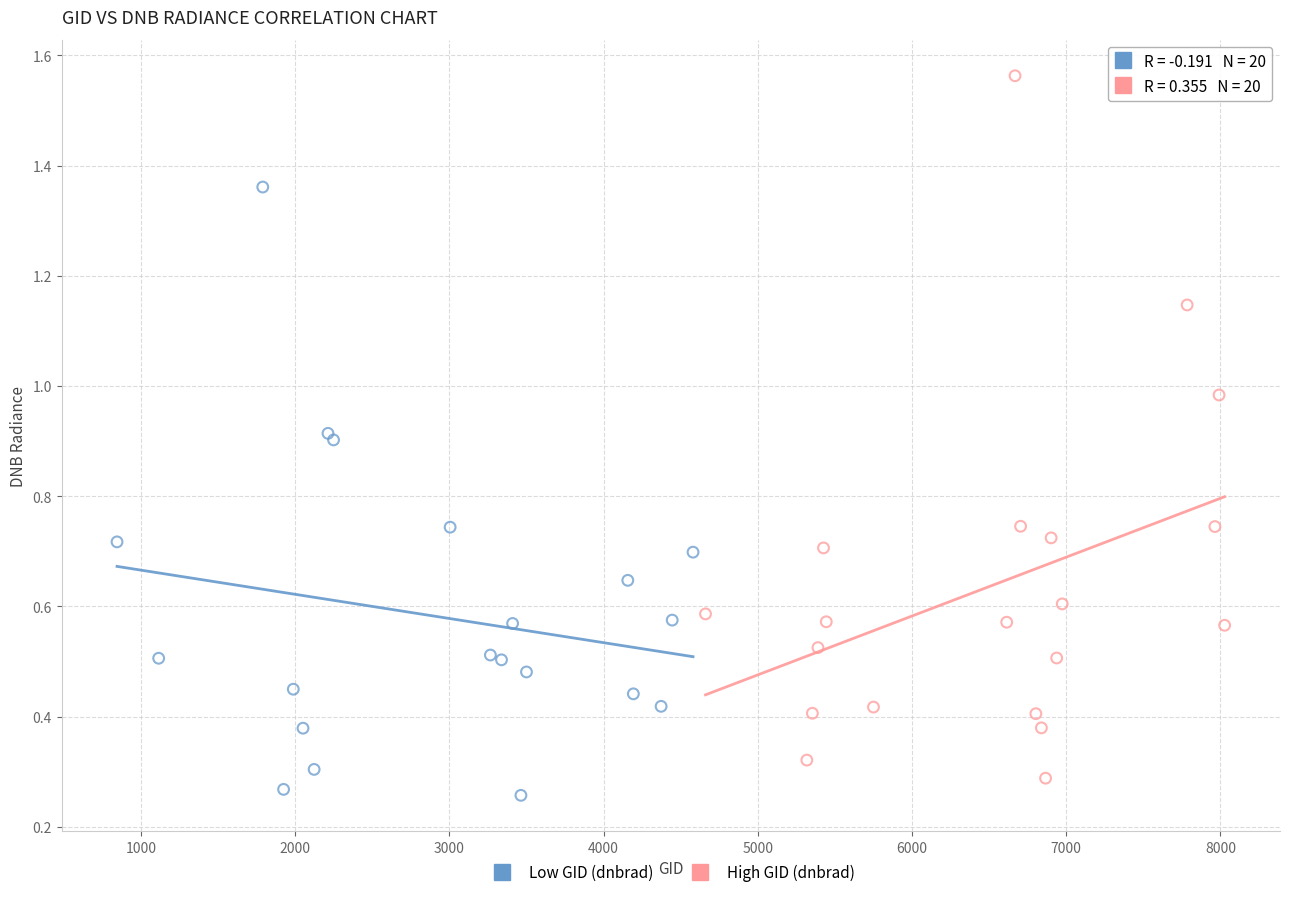

Which series reaches the maximum Y coordinate?

High GID (dnbrad)